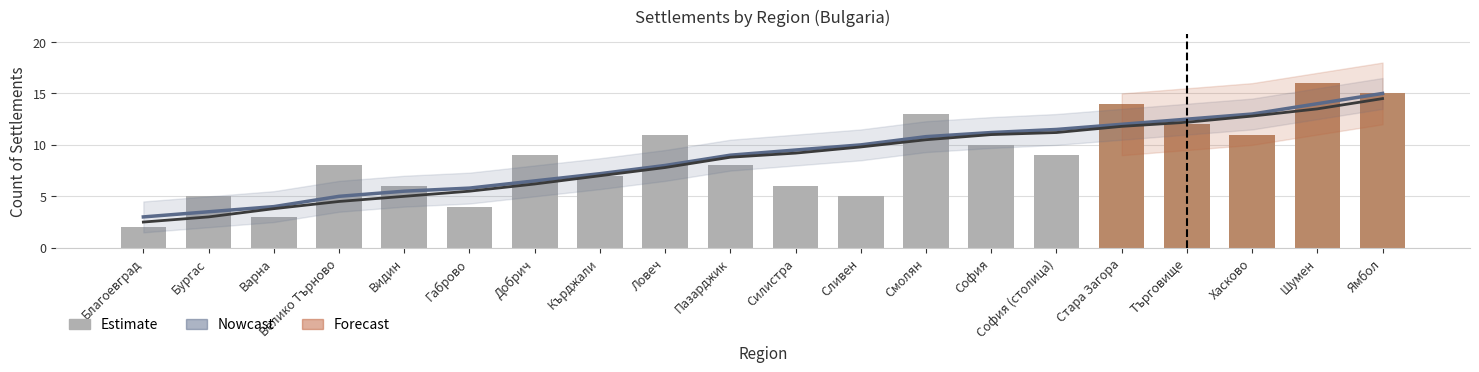

The value of Nowcast at София (столица) is 6.3. True or false?

False